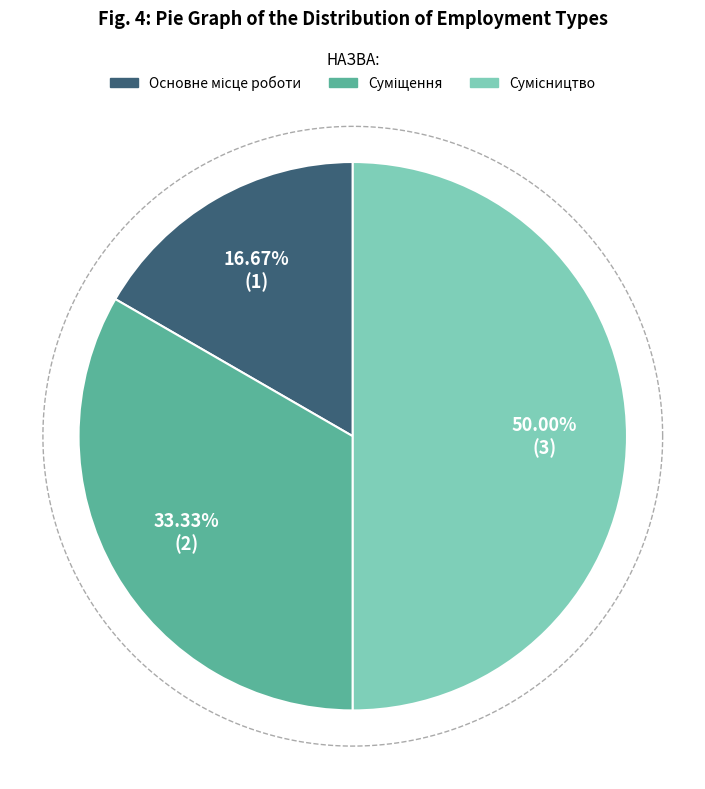

What percentage is the Суміщення slice, to the nearest percent?

33%